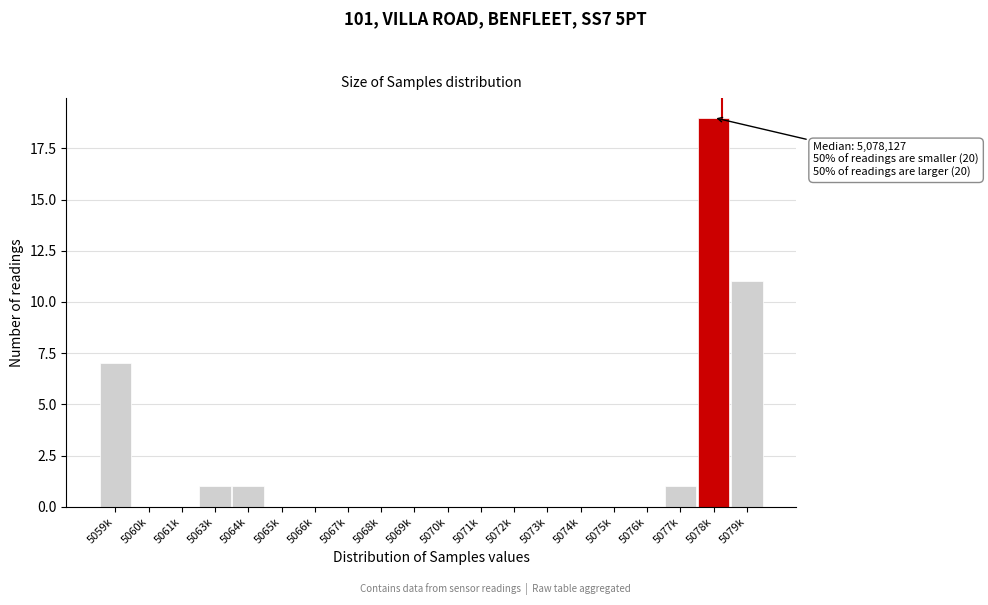

Reading left to right, list all the values displayed in this chart.

5059k=7	5060k=0	5061k=0	5063k=1	5064k=1	5065k=0	5066k=0	5067k=0	5068k=0	5069k=0	5070k=0	5071k=0	5072k=0	5073k=0	5074k=0	5075k=0	5076k=0	5077k=1	5078k=19	5079k=11